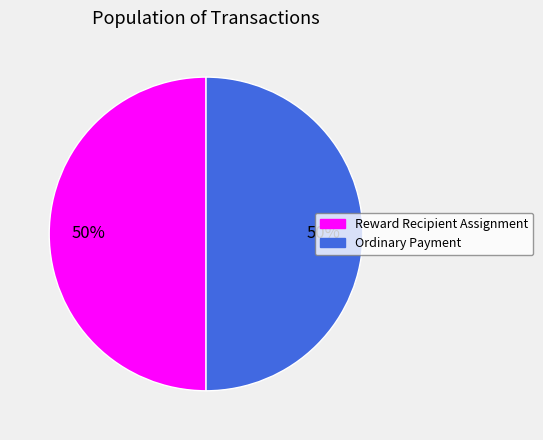

What percentage is the Reward Recipient Assignment slice, to the nearest percent?

50%